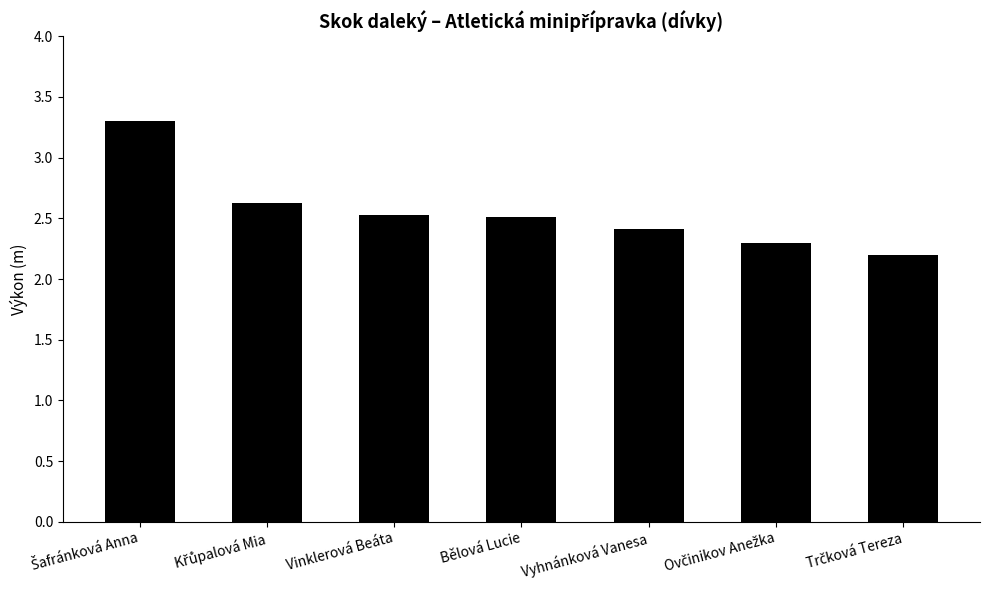

The chart shows a value of 2.4 at Vyhnánková Vanesa. True or false?

True